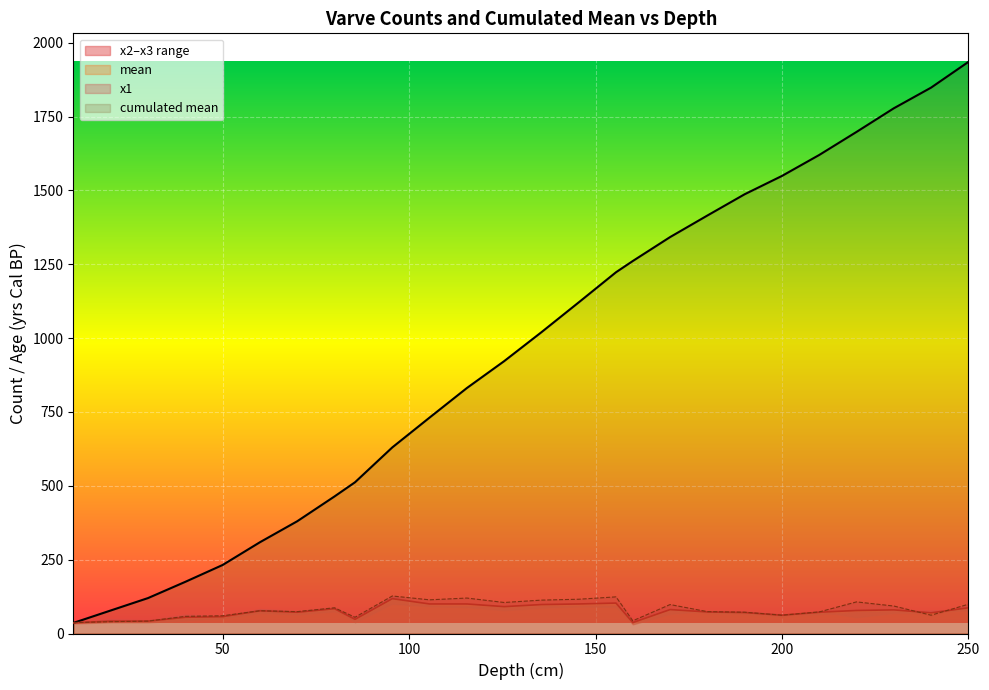

The value of cumulated mean at 20 is 78. True or false?

True